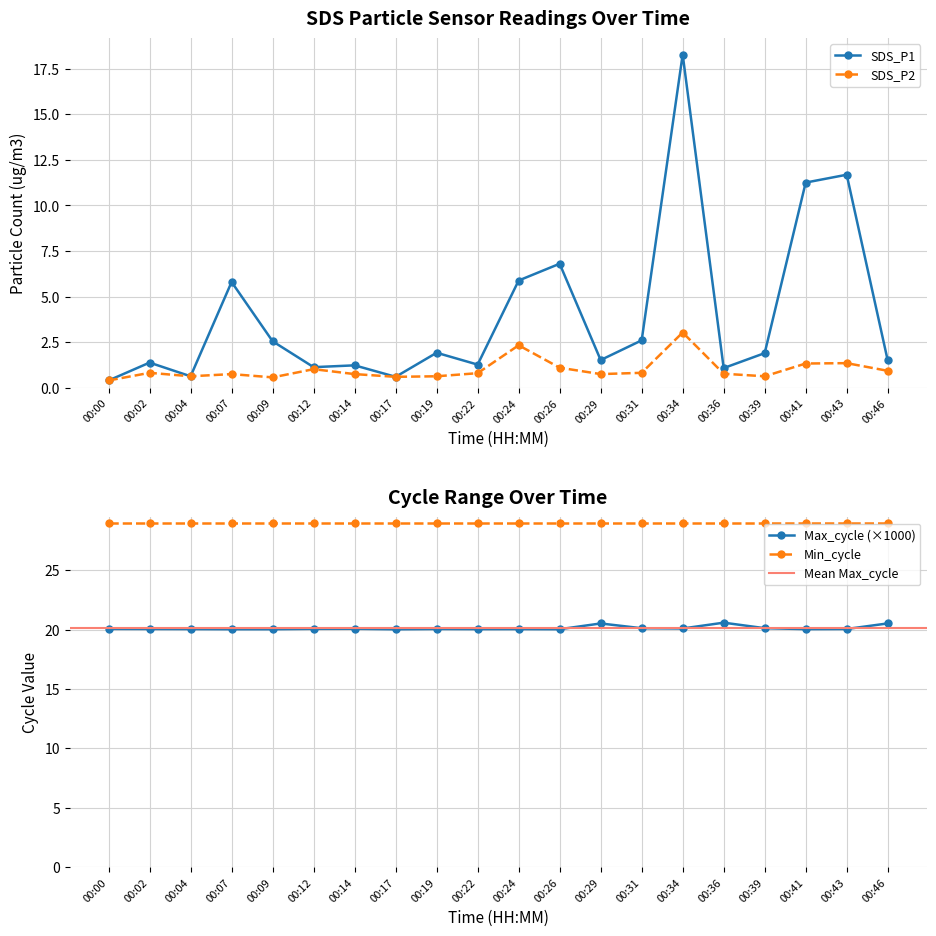

True or false: SDS_P1 and SDS_P2 intersect in this chart.

False